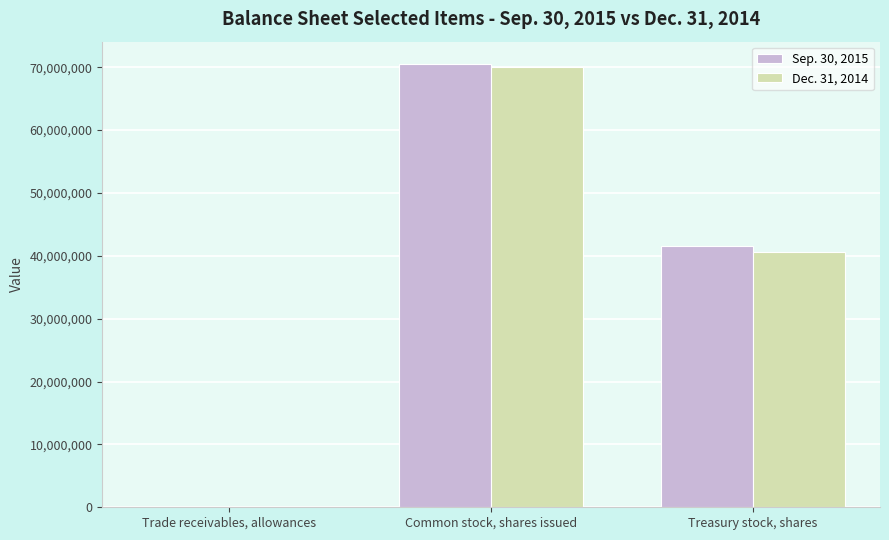

The value of Dec. 31, 2014 at Treasury stock, shares is 71390056. True or false?

False